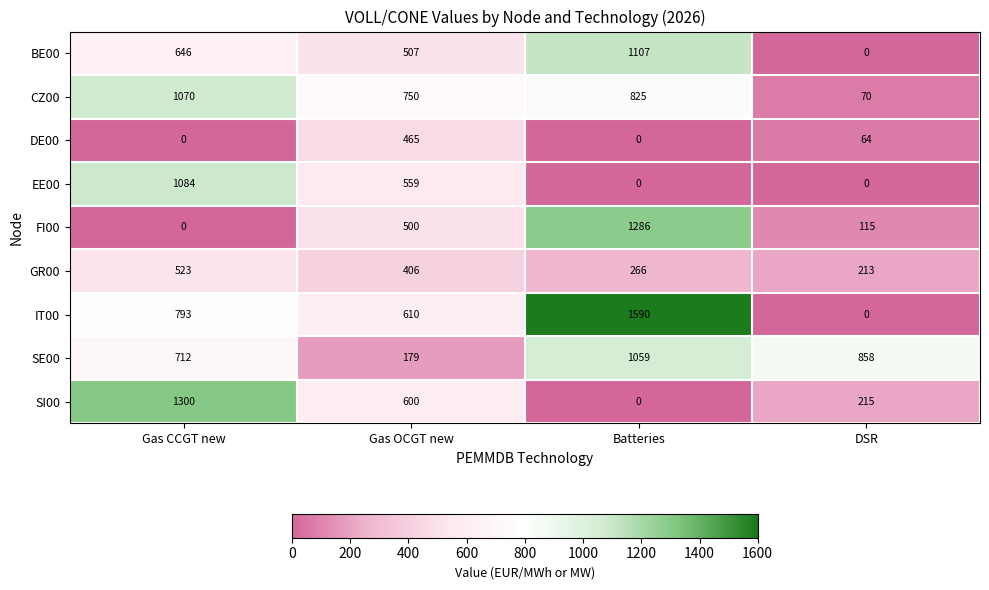

Which series has the largest range (max minus min)?

IT00